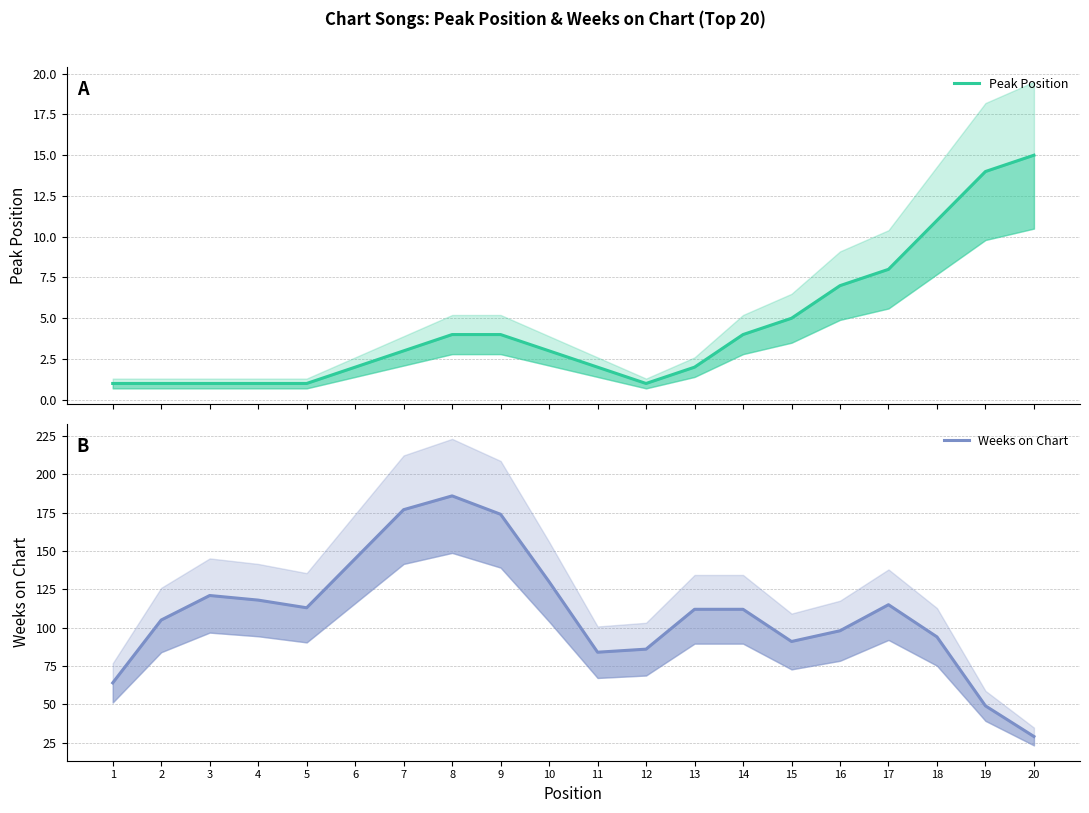

What is the average value of the Peak Position series?

4